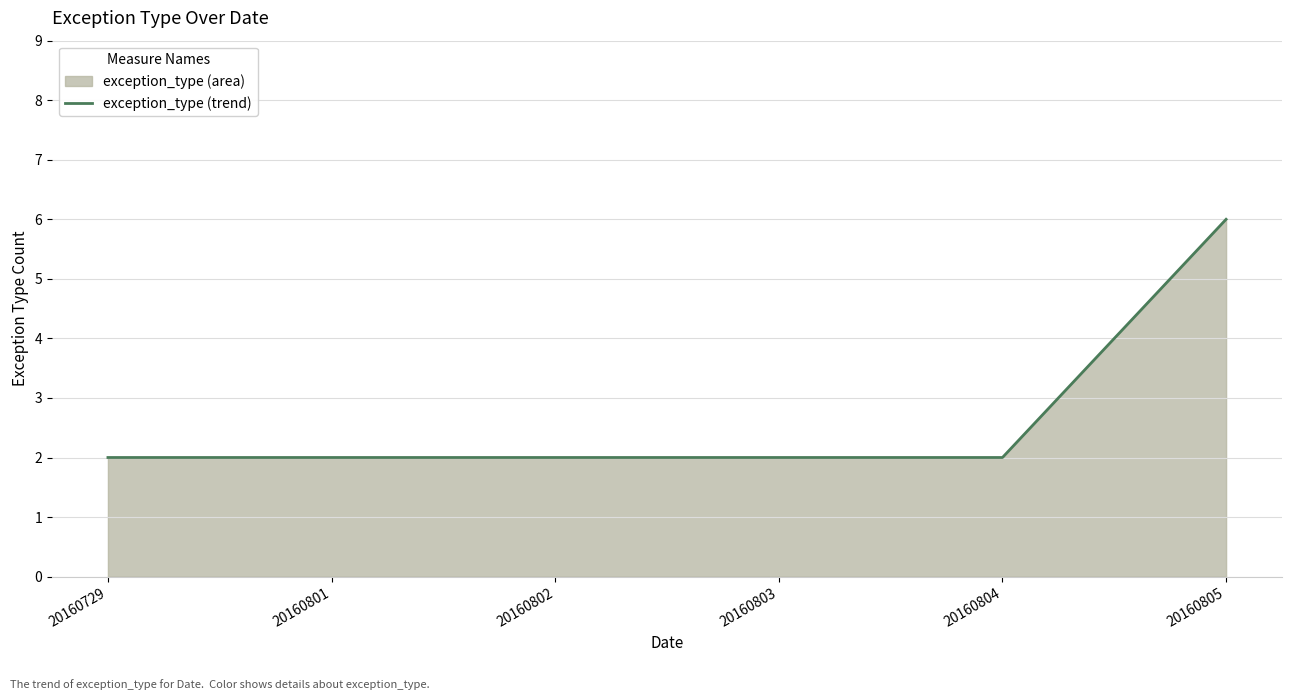

Does the chart display data point markers on the line(s)?

No